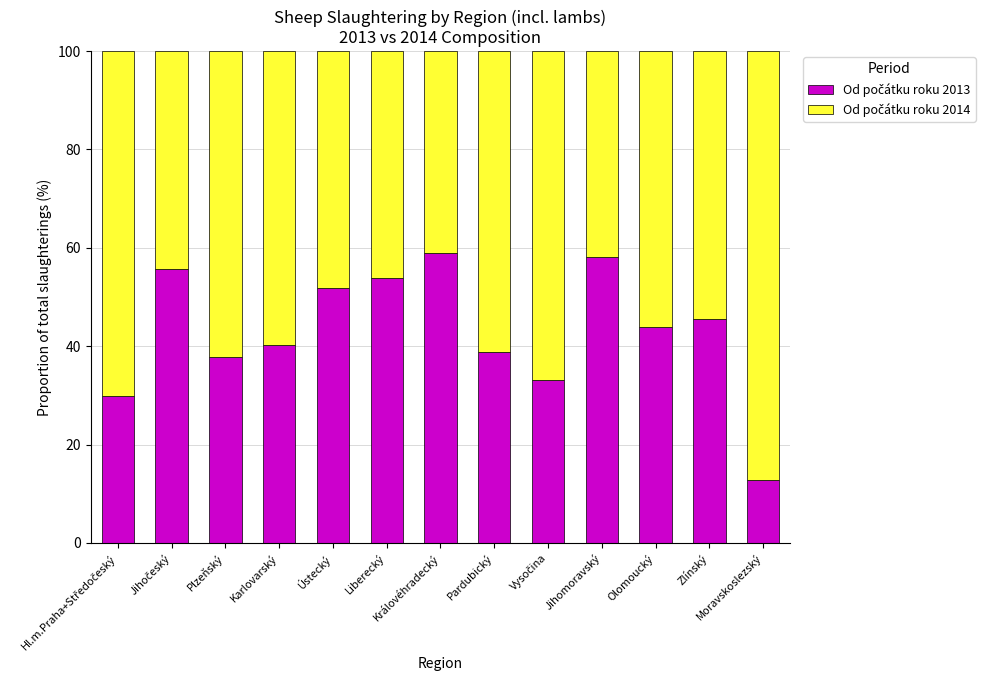

What is the total value across all series at Jihomoravský?

100.0